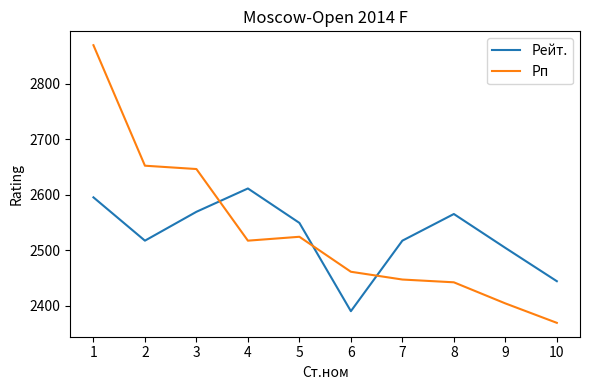

What value does the Рп series have at 3?

2646